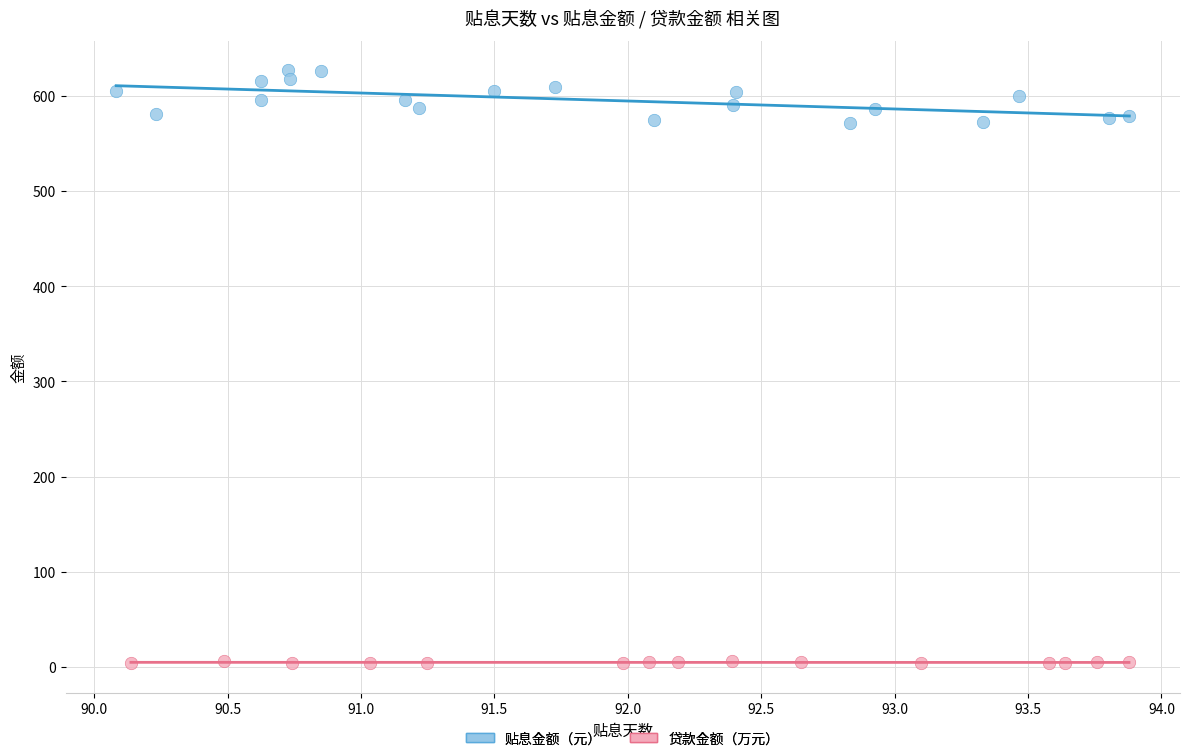

What are all the series names shown in the legend?

贴息金额（元）, 贷款金额（万元）